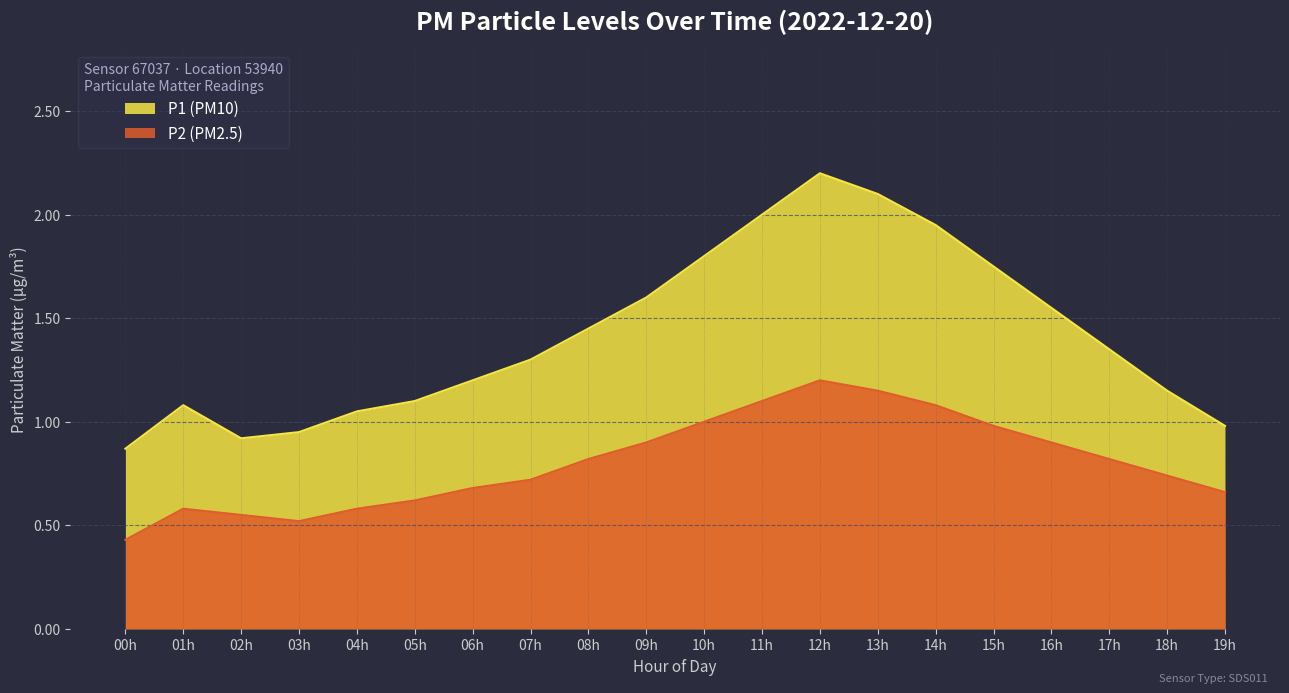

Rank the series at 04h from lowest to highest value.

P2 (PM2.5), P1 (PM10)